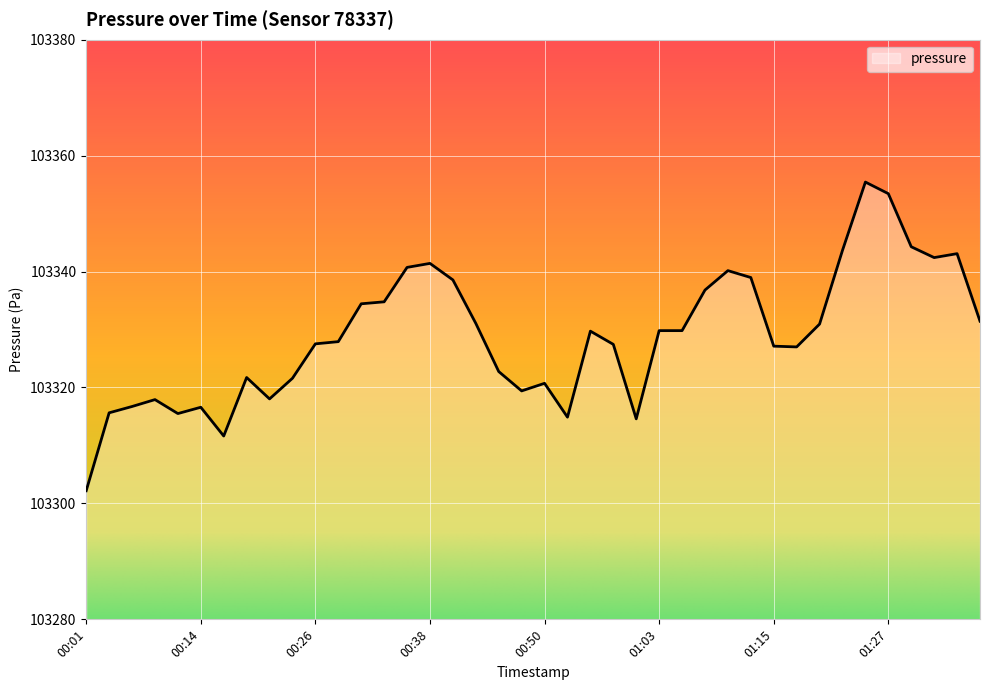

What is the smallest value displayed?

103302.2